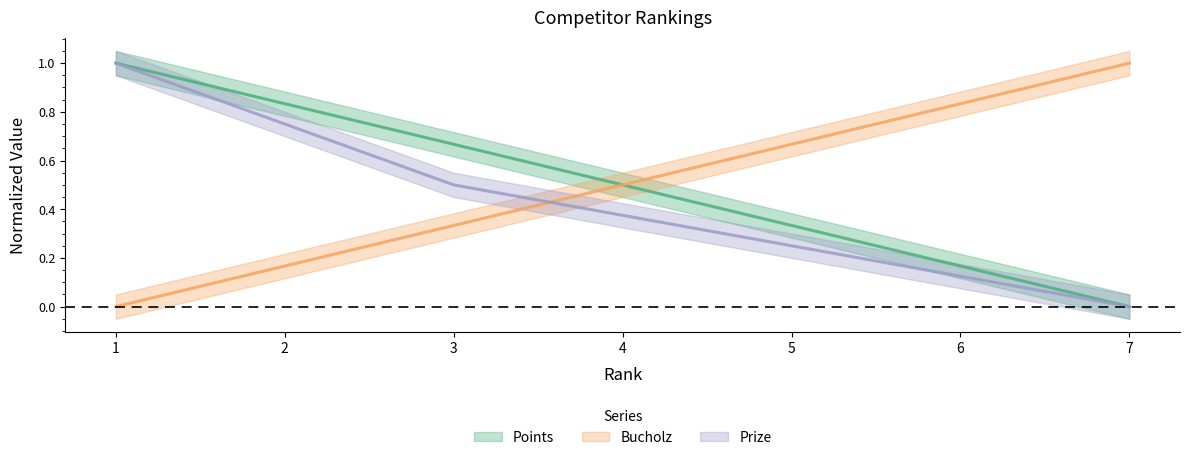

What is the sum of all Bucholz values?

3.5